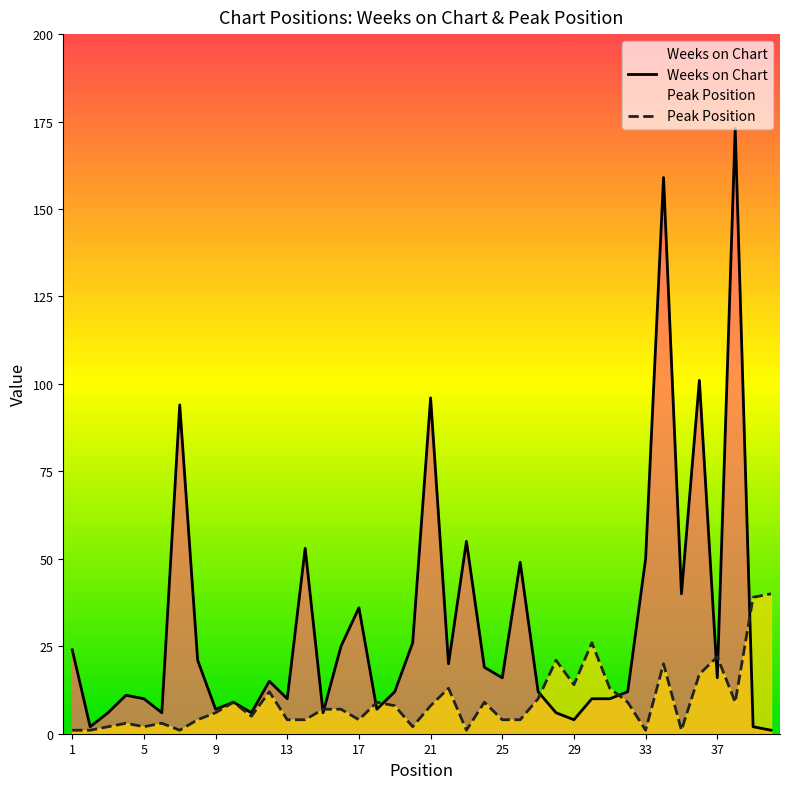

How many lines are shown in the chart?

2